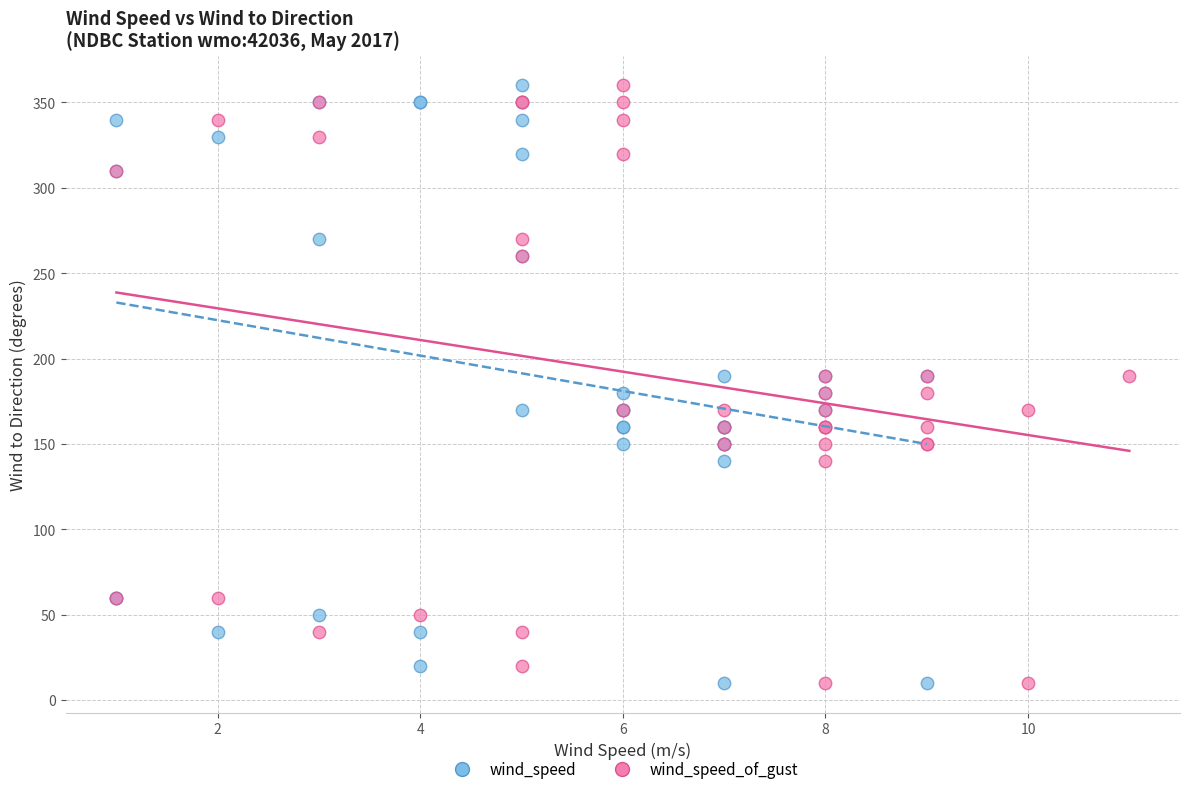

What are all the series names shown in the legend?

wind_speed, wind_speed_of_gust